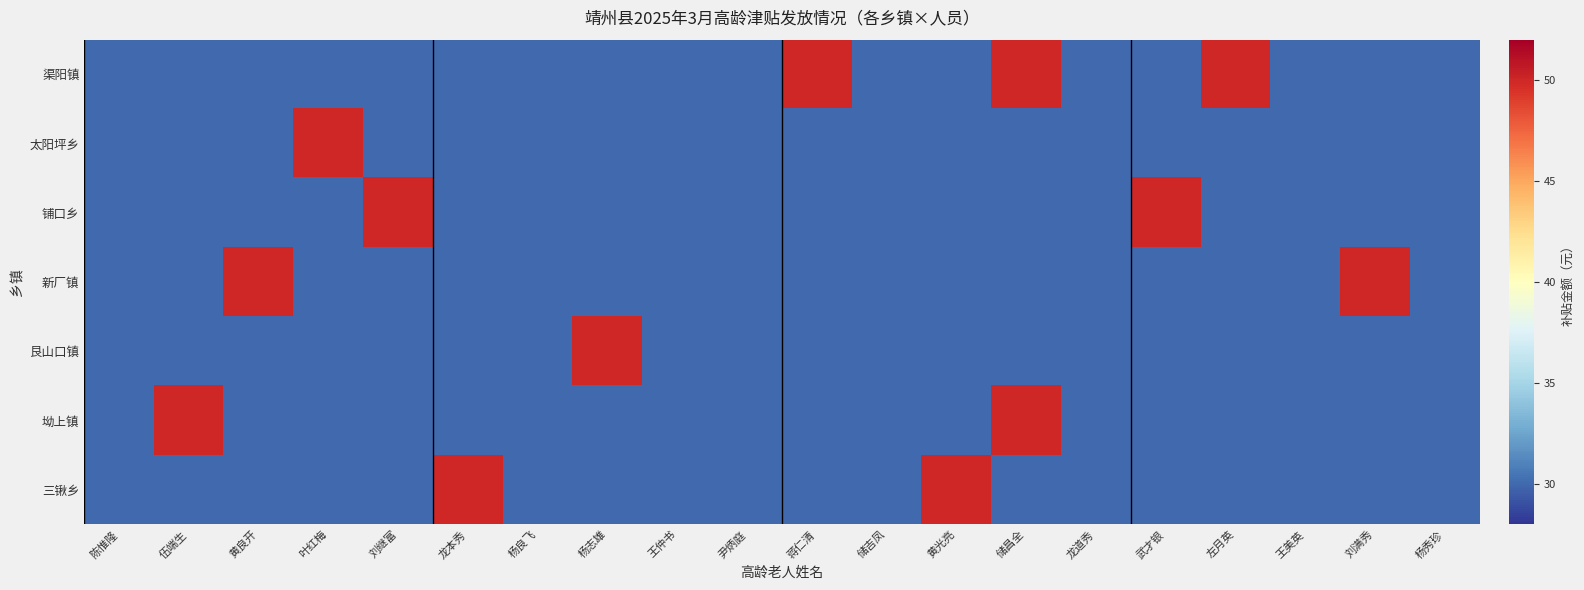

How many series are shown in this chart?

7